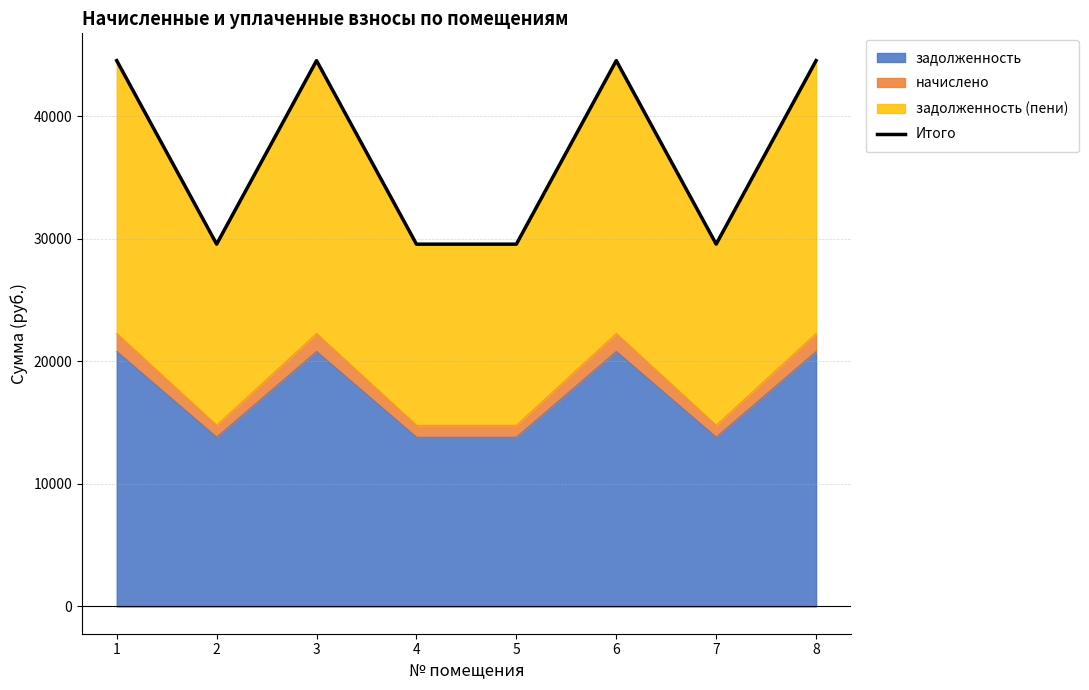

Reading right to left, list all the values displayed in this chart.

8=44520.2	7=29549.6	6=44520.2	5=29549.6	4=29549.6	3=44520.2	2=29549.6	1=44520.2